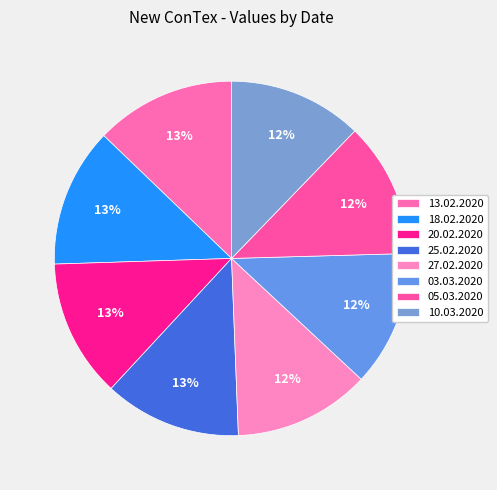

To the nearest percent, what is the combined percentage of 27.02.2020 and 25.02.2020?

25%